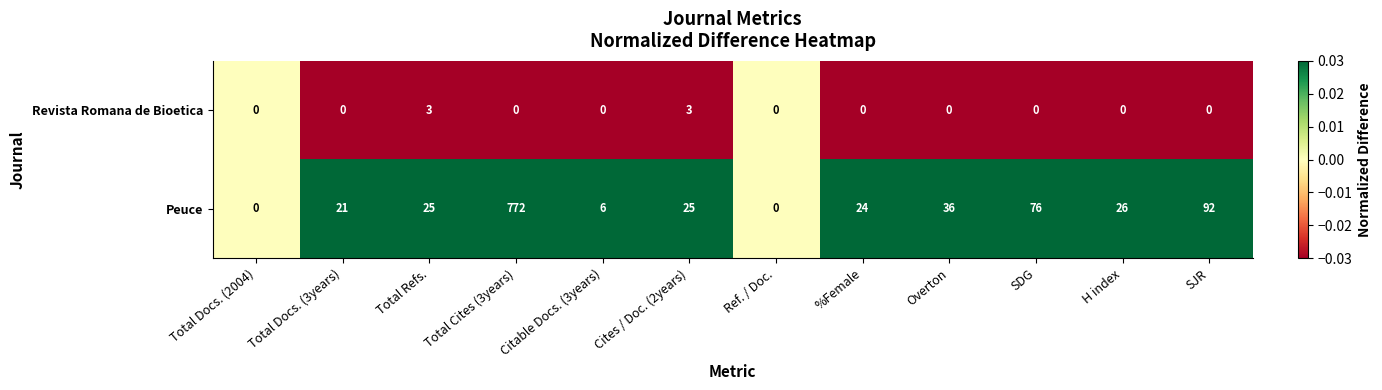

The value of Peuce at Overton is 62. True or false?

False